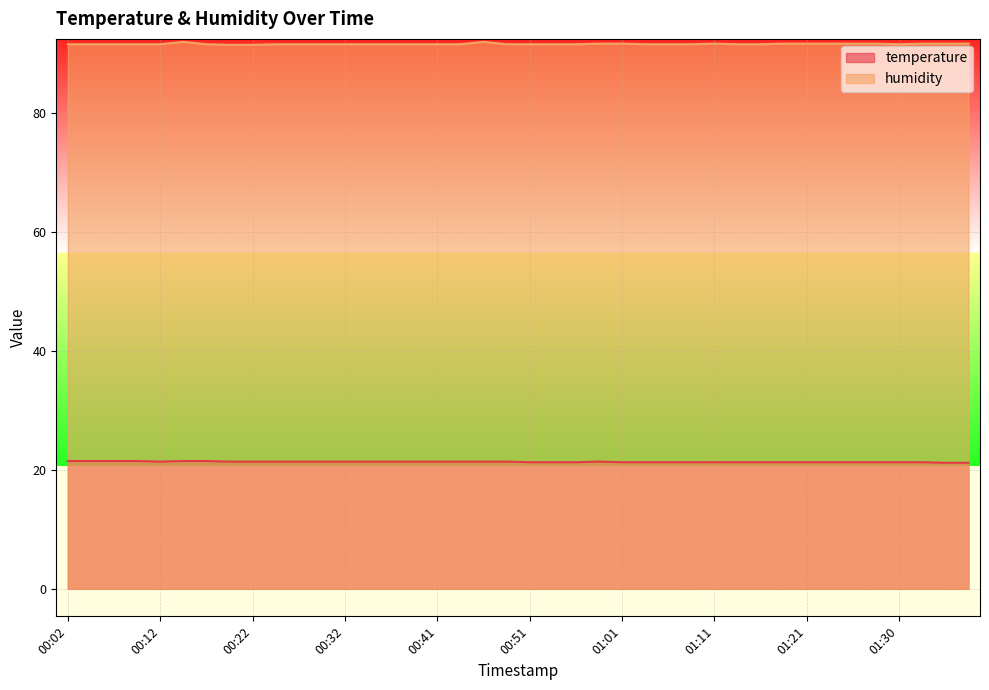

Reading left to right, what are all the values shown in this chart?

temperature: 21.5	21.5	21.5	21.5	21.4	21.5	21.5	21.4	21.4	21.4	21.4	21.4	21.4	21.4	21.4	21.4	21.4	21.4	21.4	21.4	21.3	21.3	21.3	21.4	21.3	21.3	21.3	21.3	21.3	21.3	21.3	21.3	21.3	21.3	21.3	21.3	21.3	21.3	21.2	21.2
humidity: 91.6	91.6	91.6	91.6	91.6	92.0	91.6	91.5	91.5	91.6	91.6	91.6	91.6	91.6	91.6	91.6	91.6	91.6	92.0	91.6	91.6	91.6	91.6	91.7	91.7	91.6	91.6	91.6	91.7	91.6	91.6	91.7	91.7	91.7	91.7	91.7	91.6	91.7	91.7	91.7